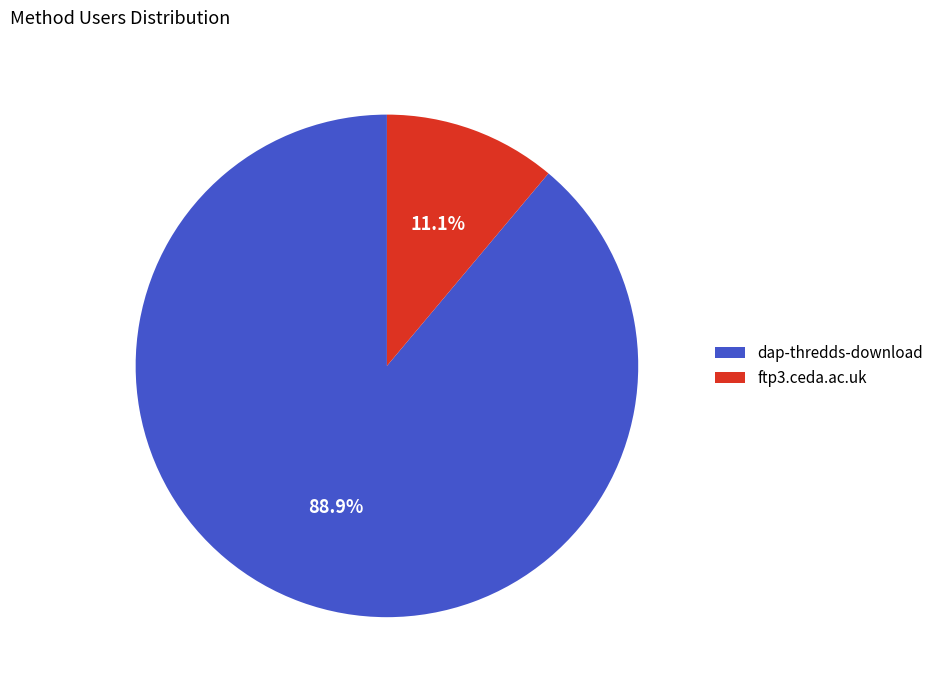

The ftp3.ceda.ac.uk slice represents 20% of the pie. True or false?

False